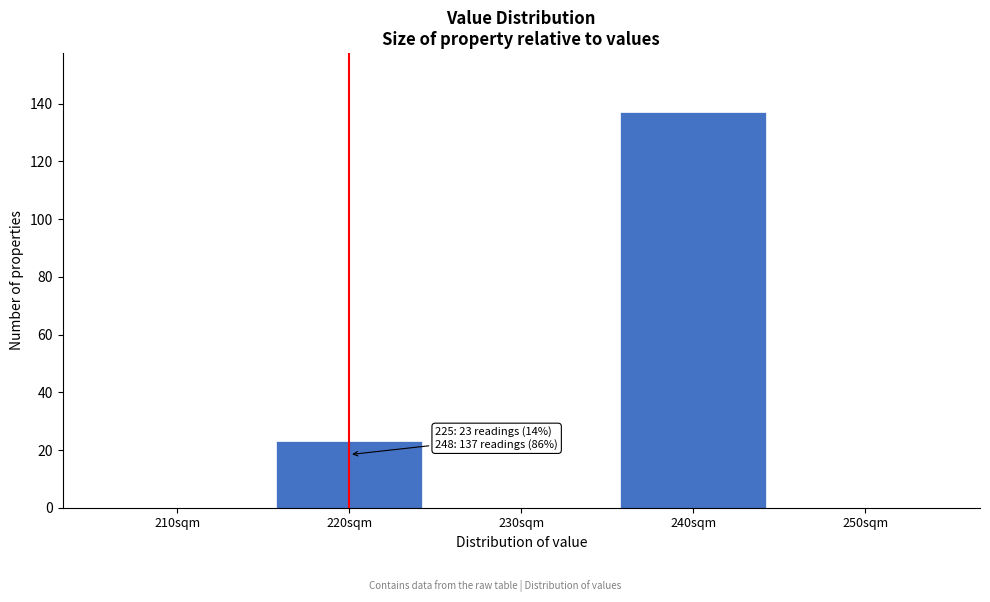

Reading left to right, extract all data points from this chart.

210sqm=0	220sqm=23	230sqm=0	240sqm=137	250sqm=0